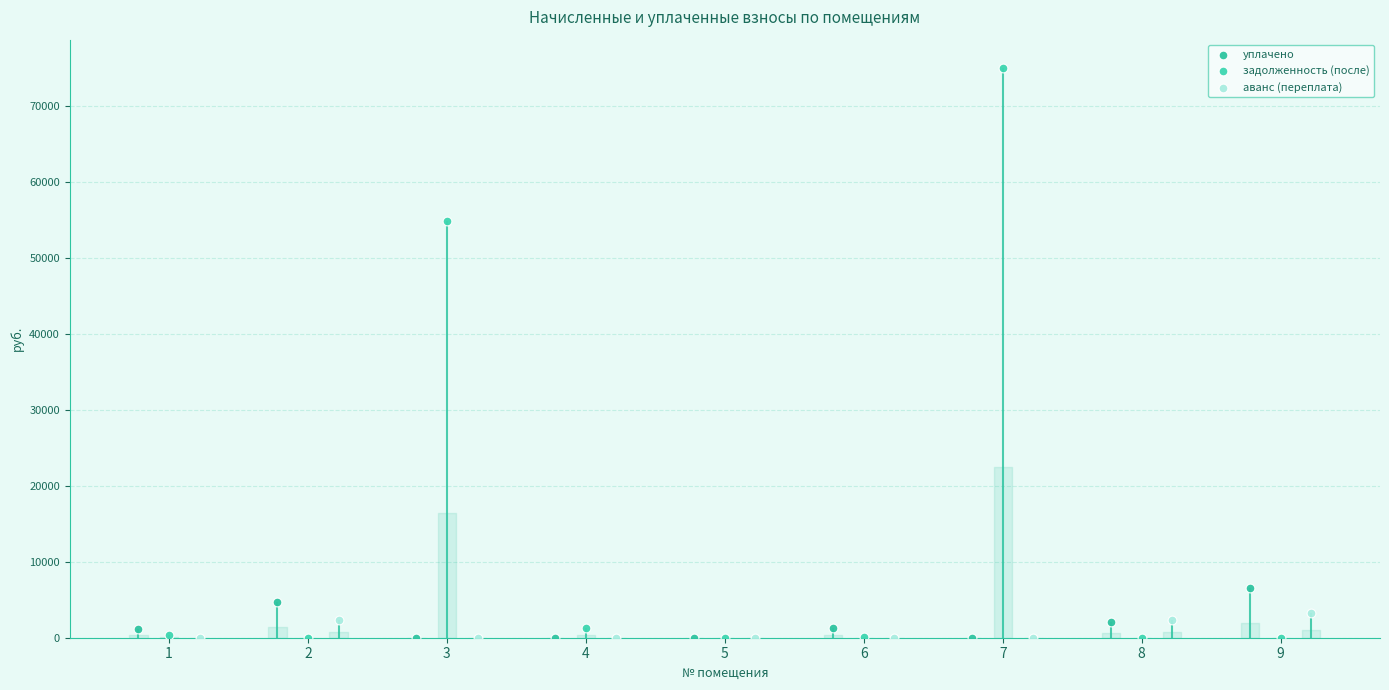

What are all the series names shown in the legend?

уплачено, задолженность (после), аванс (переплата)